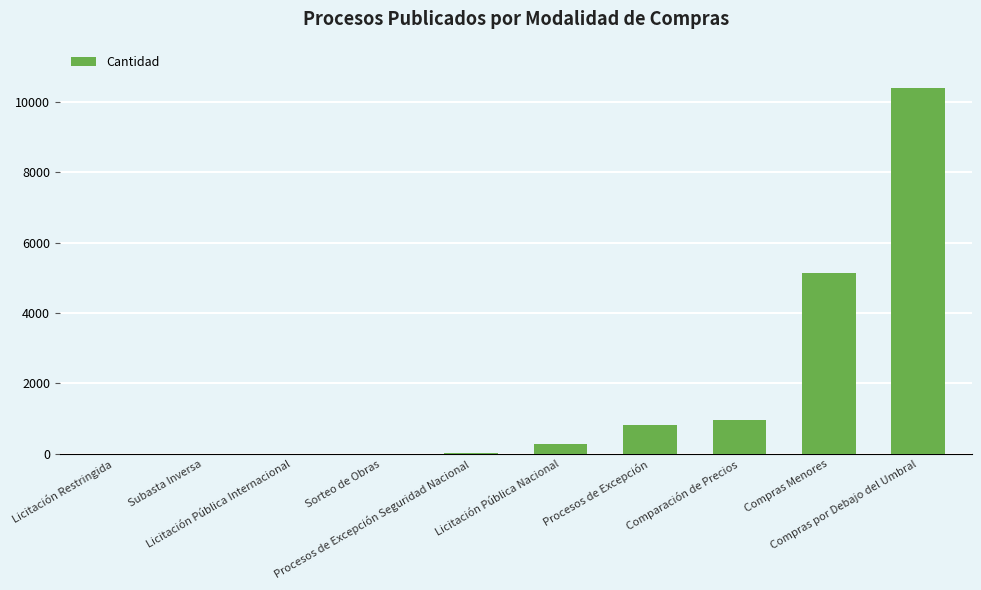

What is the maximum value shown in the chart?

10379